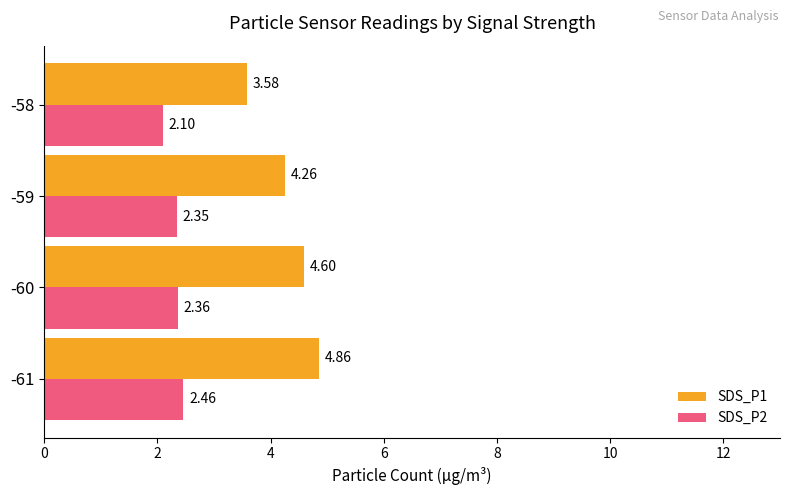

What is the sum of the SDS_P1 values at -59 and -58?

7.8